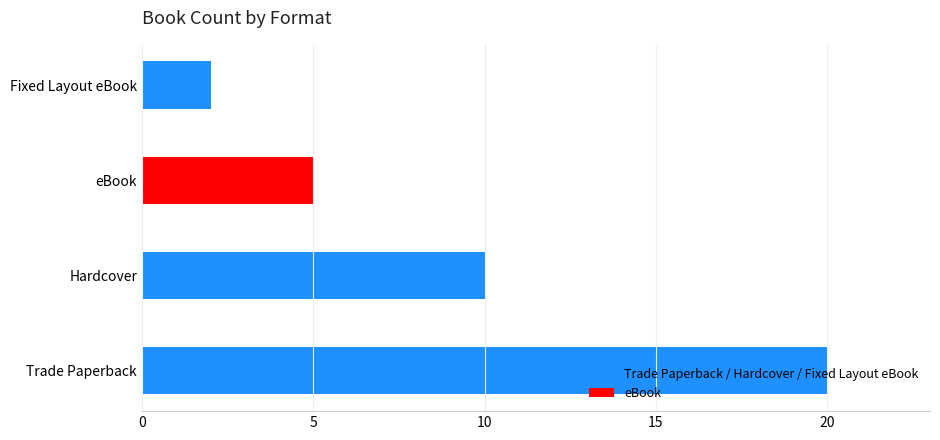

What is the smallest value displayed?

2